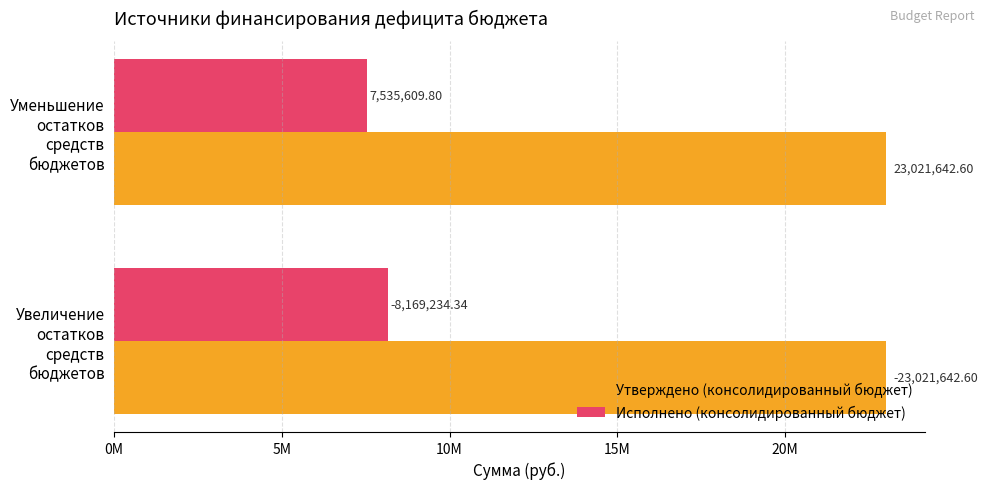

Which series has the largest range (max minus min)?

Исполнено (консолидированный бюджет)